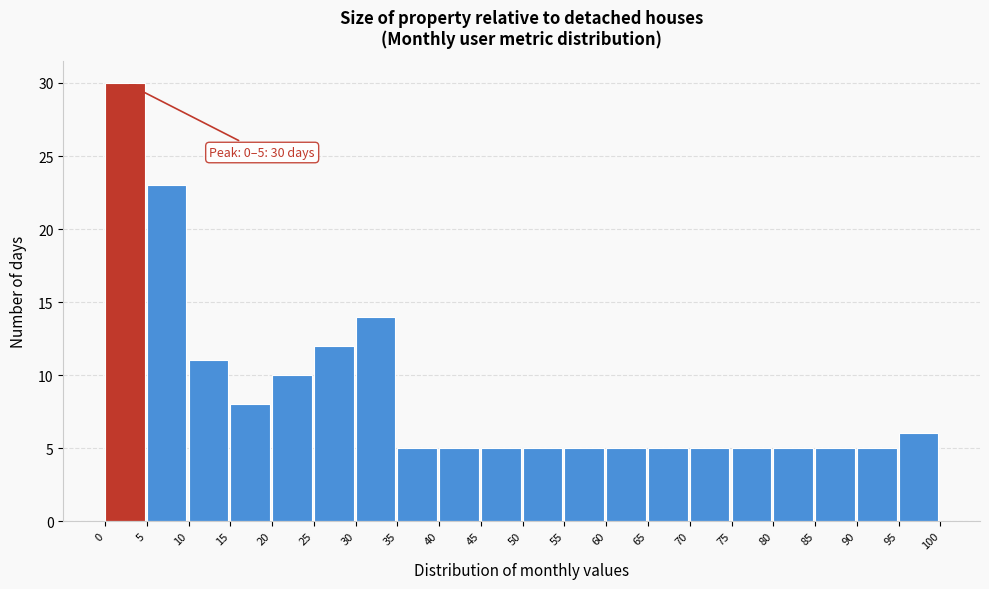

Which range on the x-axis has the tallest bar?

0 to 5